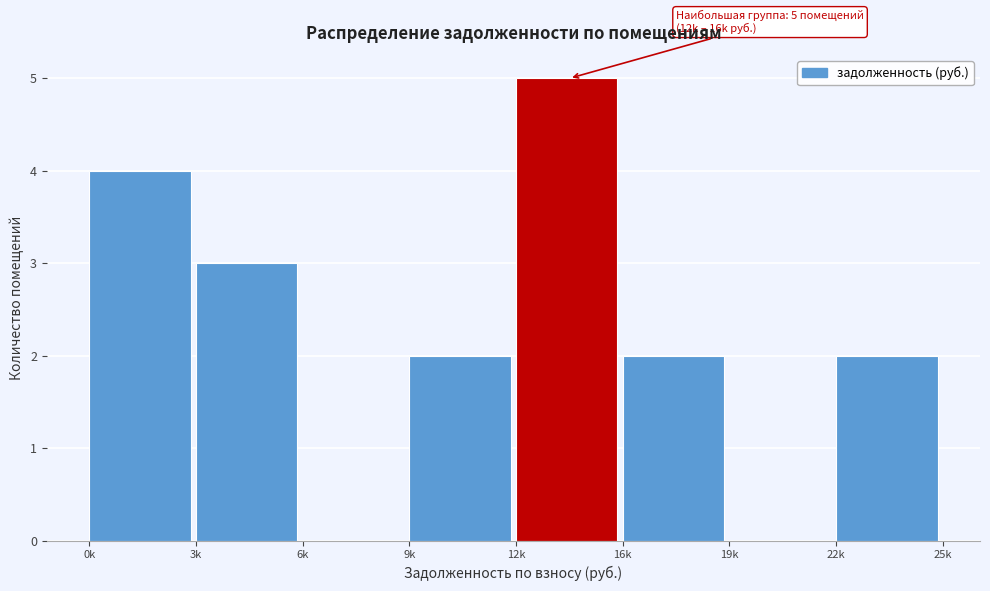

Reading left to right, extract all data points from this chart.

0k=4	3k=3	6k=0	9k=2	12k=5	16k=2	19k=0	22k=2